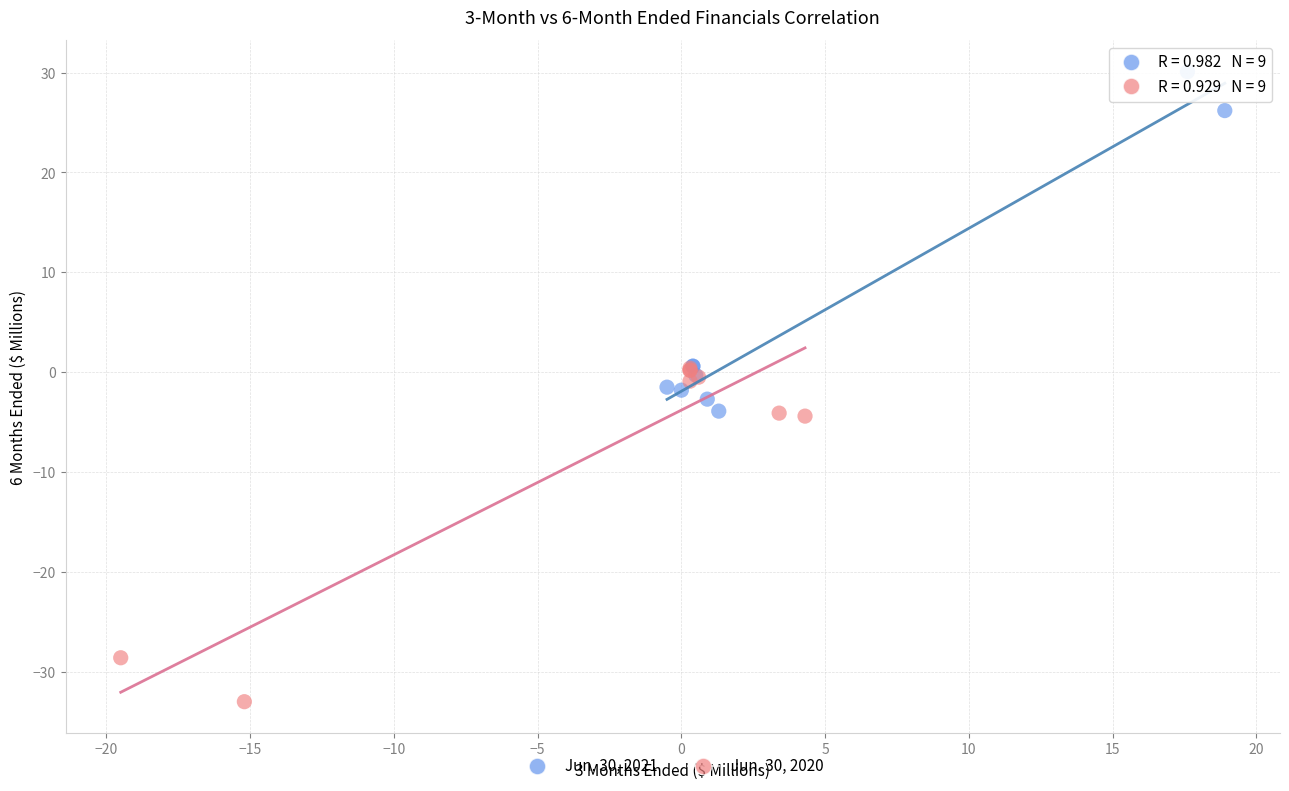

Which series contains the highest Y value?

Jun. 30, 2021